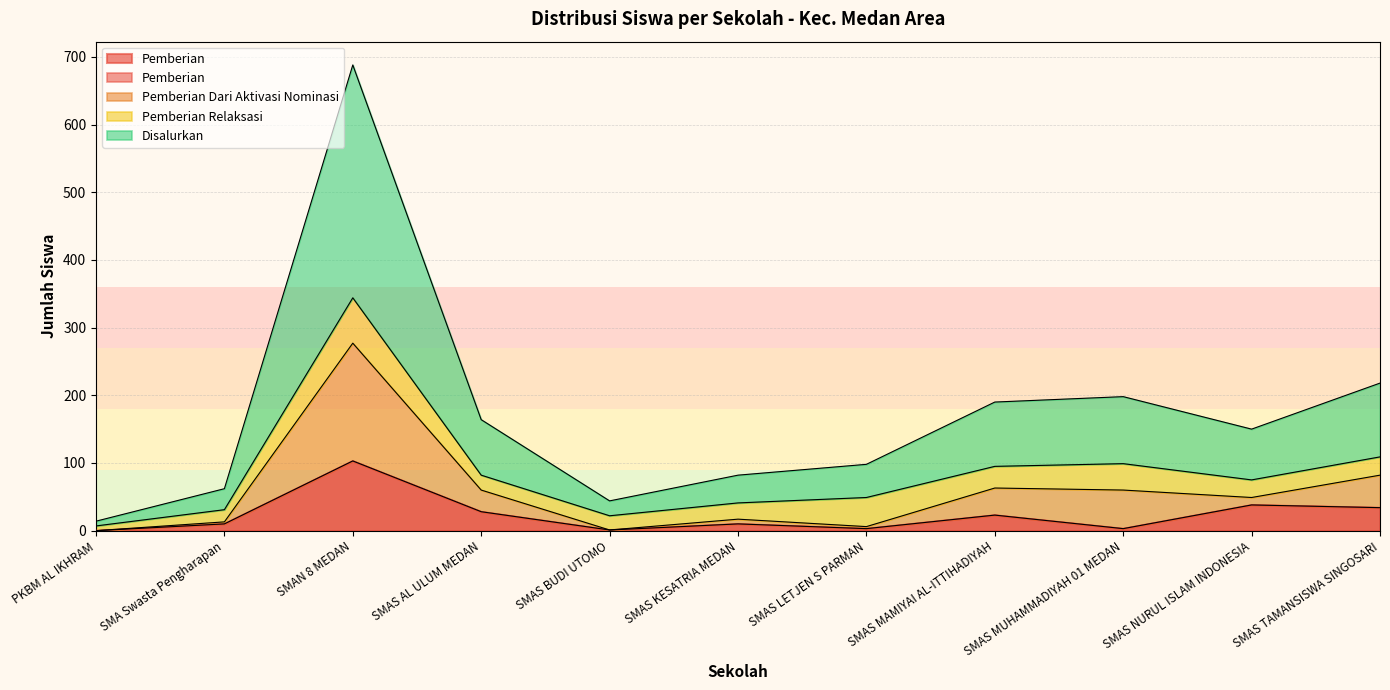

What is the difference between the maximum and second lowest values in the Pemberian series?

102